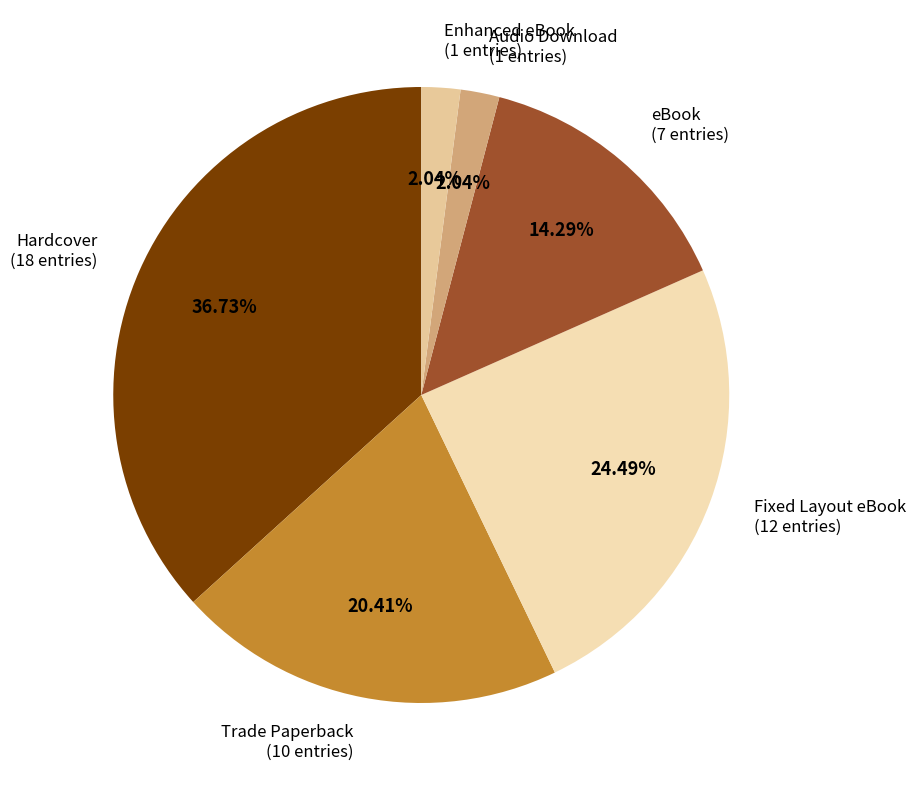

Is there a majority slice in this chart?

No